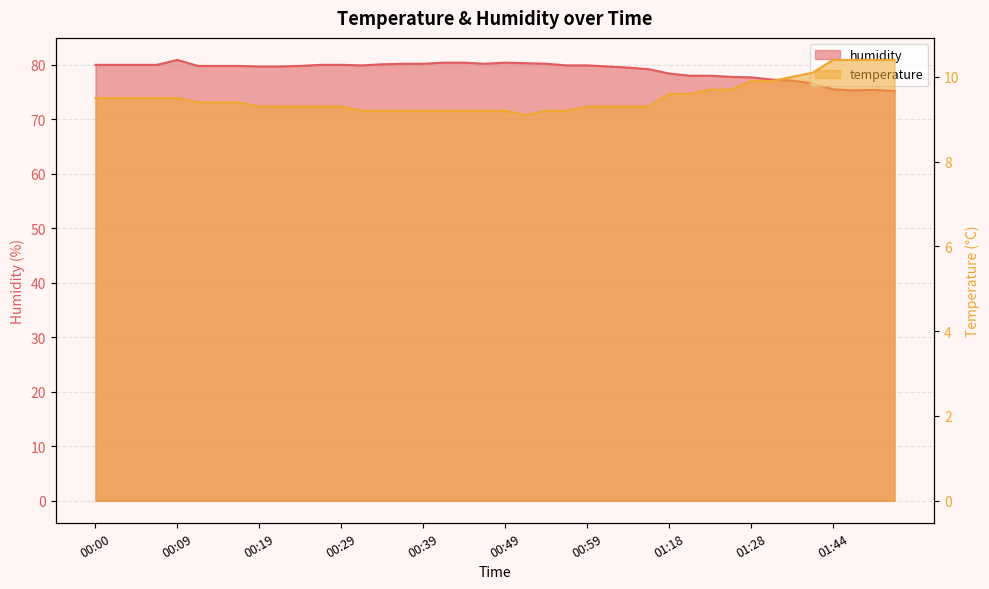

What is the maximum value shown in the chart?

80.9